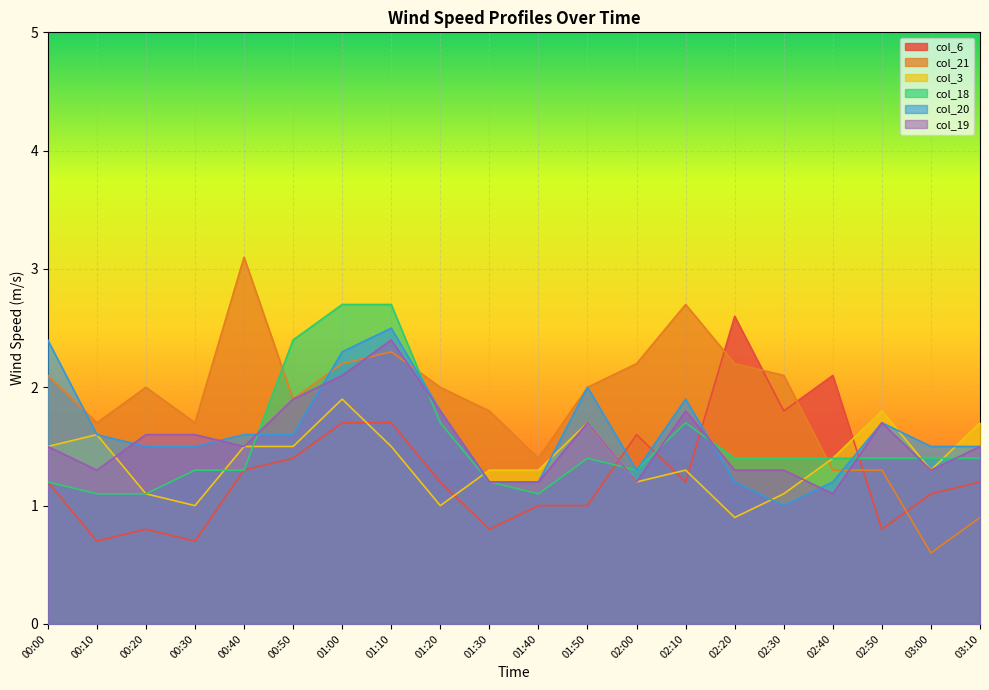

What is the minimum value for col_21?

0.6